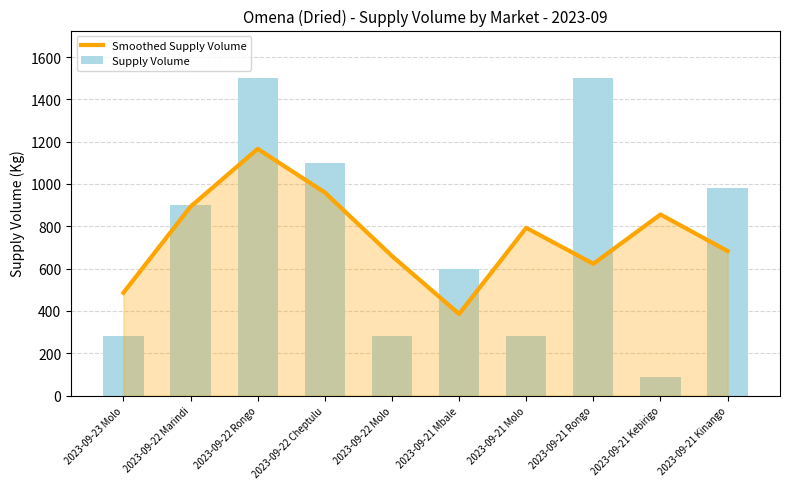

Where is Supply Volume nearest to the value 795?

2023-09-22 Marindi